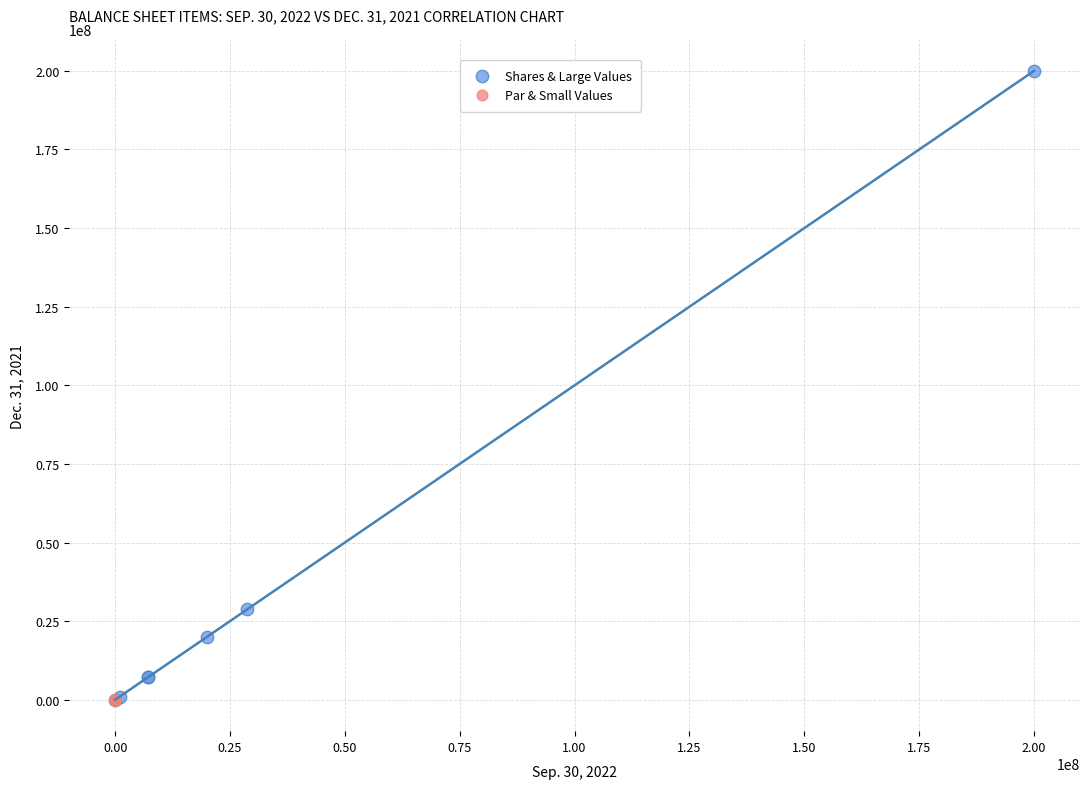

Which series has the widest spread of Y values?

Shares & Large Values